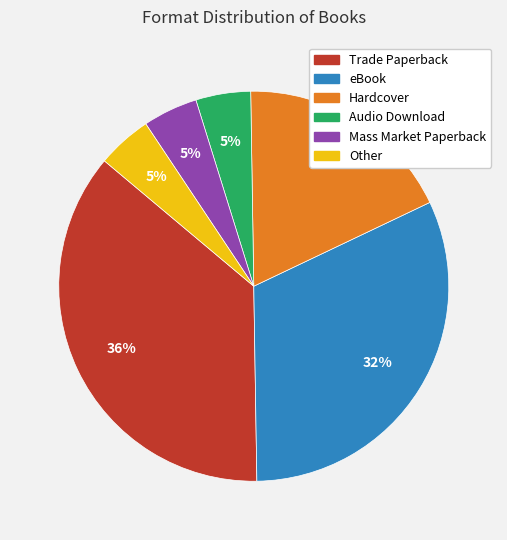

Between Mass Market Paperback and eBook, which is larger?

eBook